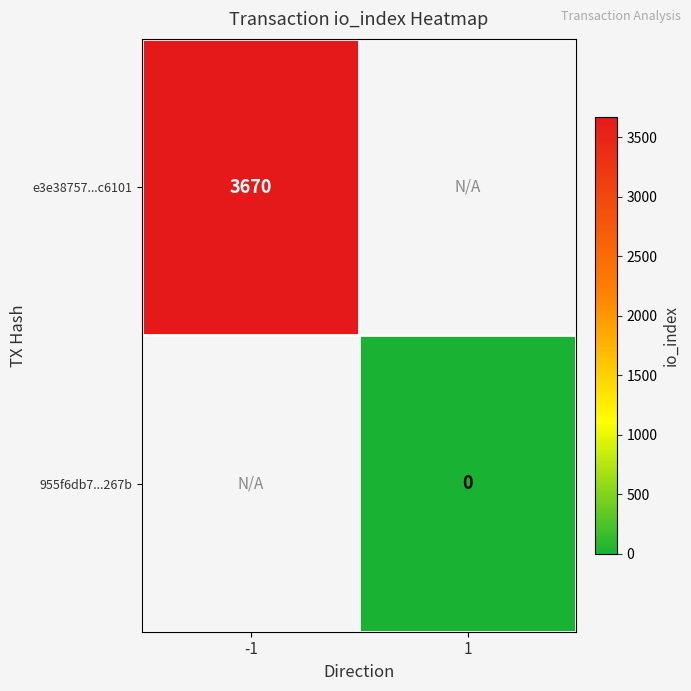

Is it true that e3e38757...c6101 equals 3670 at -1?

True